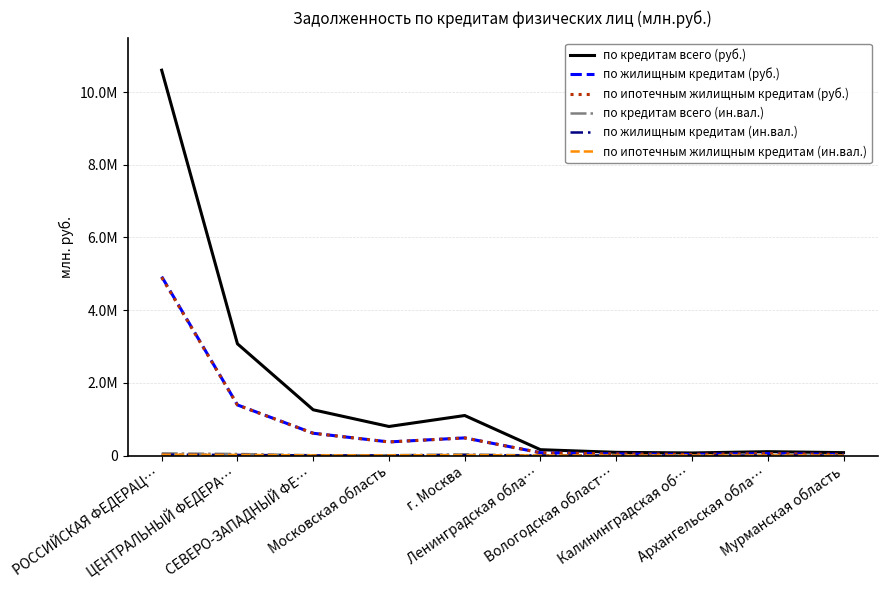

Reading left to right, extract all data points from this chart.

по кредитам всего (руб.): 10602684	3073965	1258401	799133	1100978	160497	87687	70292	106279	79595
по жилищным кредитам (руб.): 4923192	1392208	612918	374138	484819	77051	41913	30356	52599	29788
по ипотечным жилищным кредитам (руб.): 4902502	1388790	611688	373595	484280	76899	41728	30324	52455	29736
по кредитам всего (ин.вал.): 59795	42609	8648	8804	32401	577	88	2014	65	70
по жилищным кредитам (ин.вал.): 23882	16829	3305	4661	11411	302	78	256	43	46
по ипотечным жилищным кредитам (ин.вал.): 23294	16529	3188	4574	11253	290	78	245	43	37